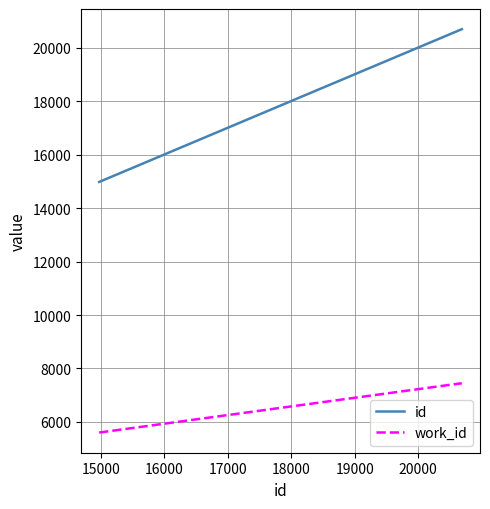

What is the difference between the maximum and minimum values in the id series?

5713